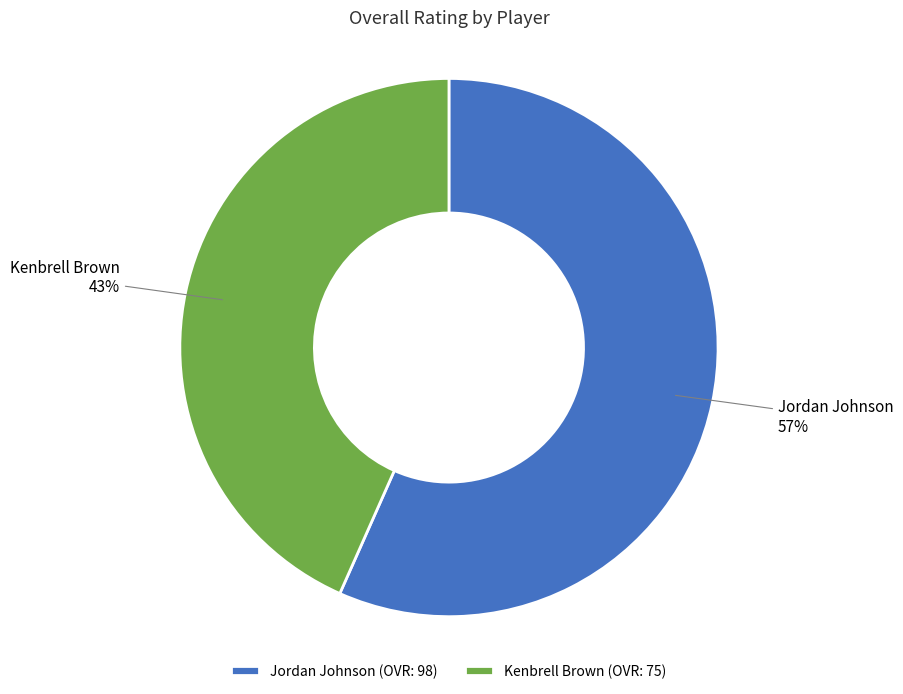

Which category has the smallest portion of the pie?

Kenbrell Brown